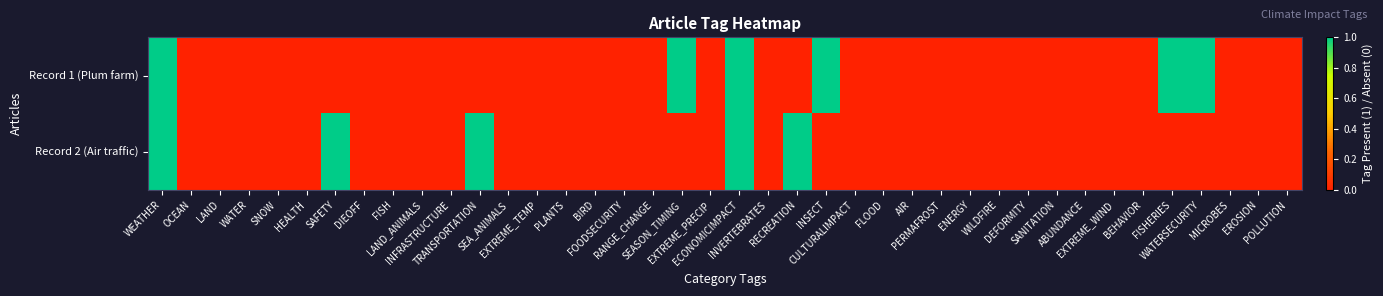

Between WATERSECURITY and MICROBES, which series saw the biggest shift?

Record 1 (Plum farm)